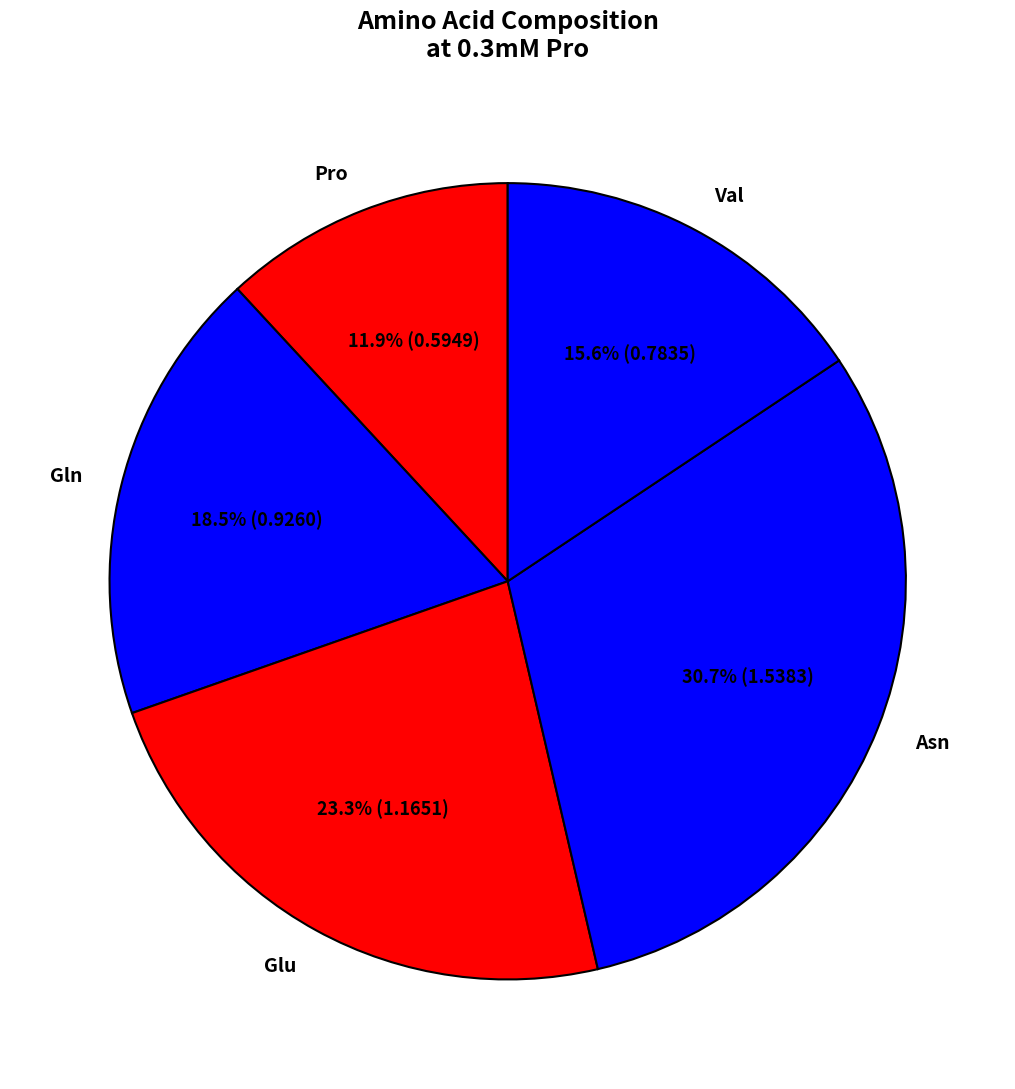

Does Pro represent more than half of the total?

No